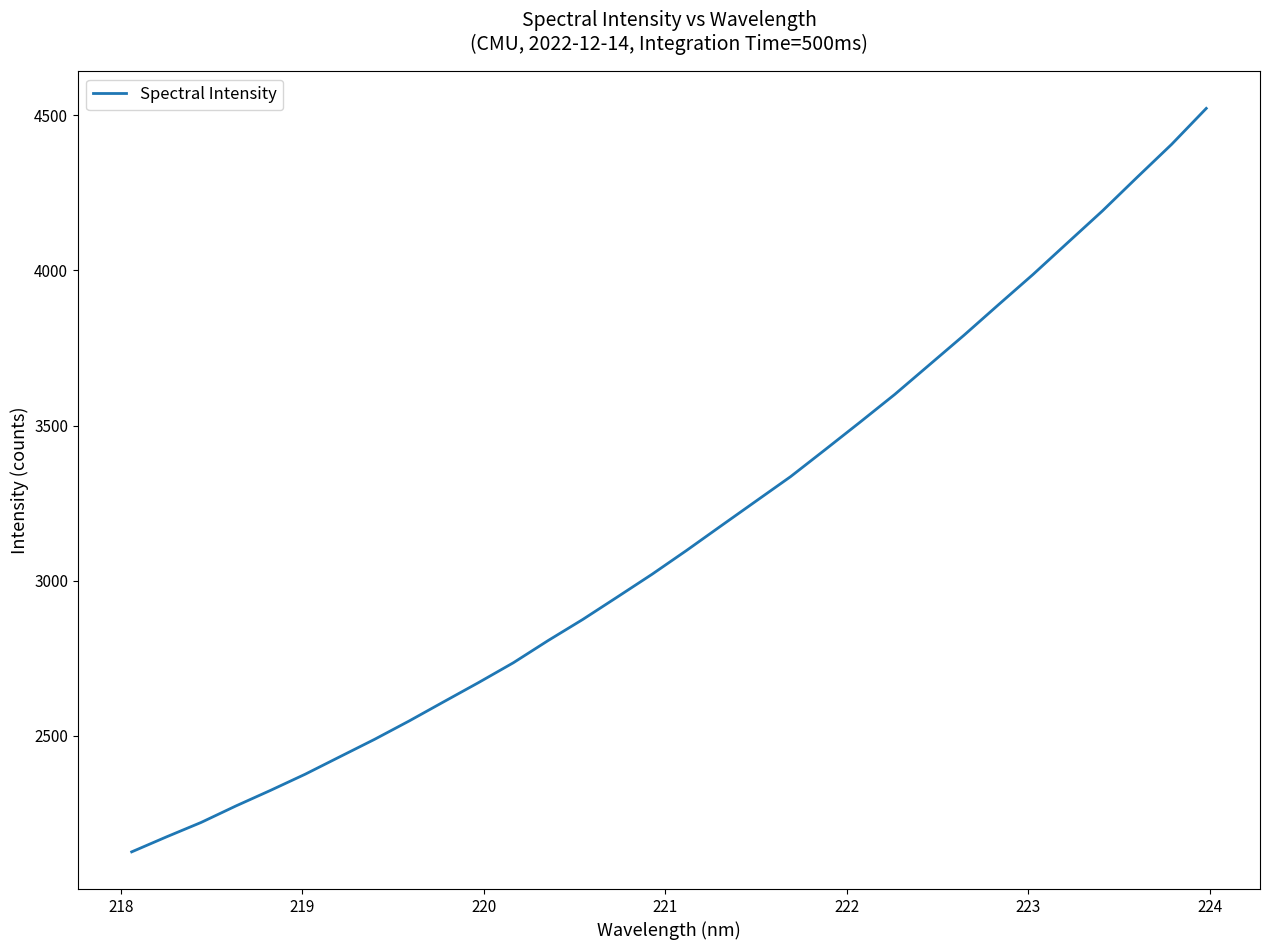

What is the greatest value displayed?

4522.4